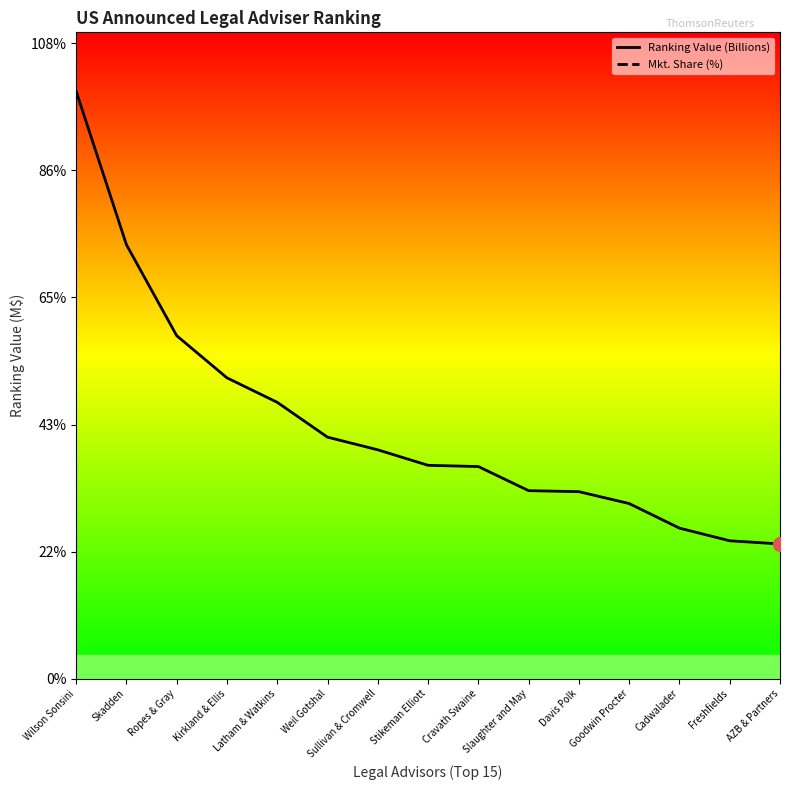

Does the chart display data point markers on the line(s)?

No